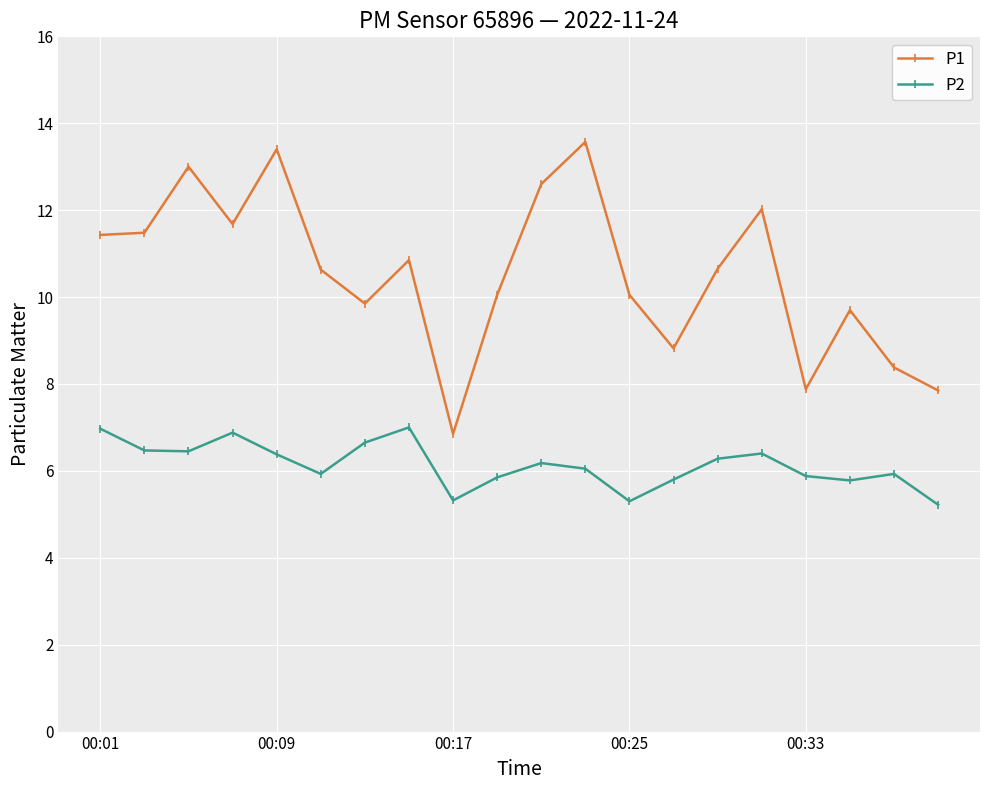

What is the average value of the P2 series?

6.1